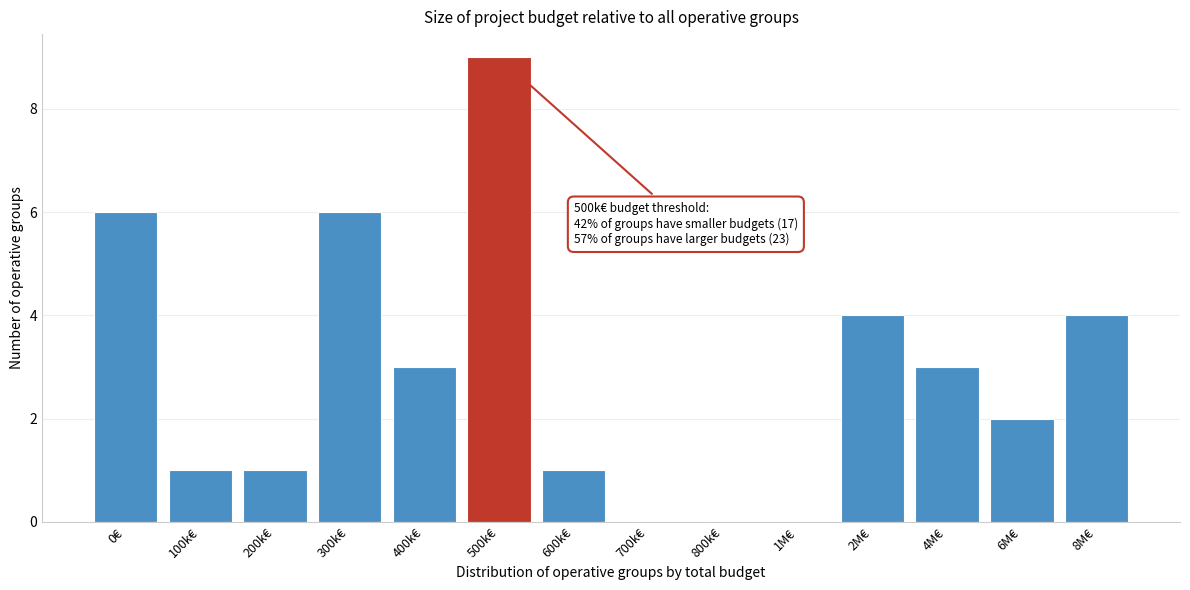

Reading left to right, list all the values displayed in this chart.

0€=6	100k€=1	200k€=1	300k€=6	400k€=3	500k€=9	600k€=1	700k€=0	800k€=0	1M€=0	2M€=4	4M€=3	6M€=2	8M€=4